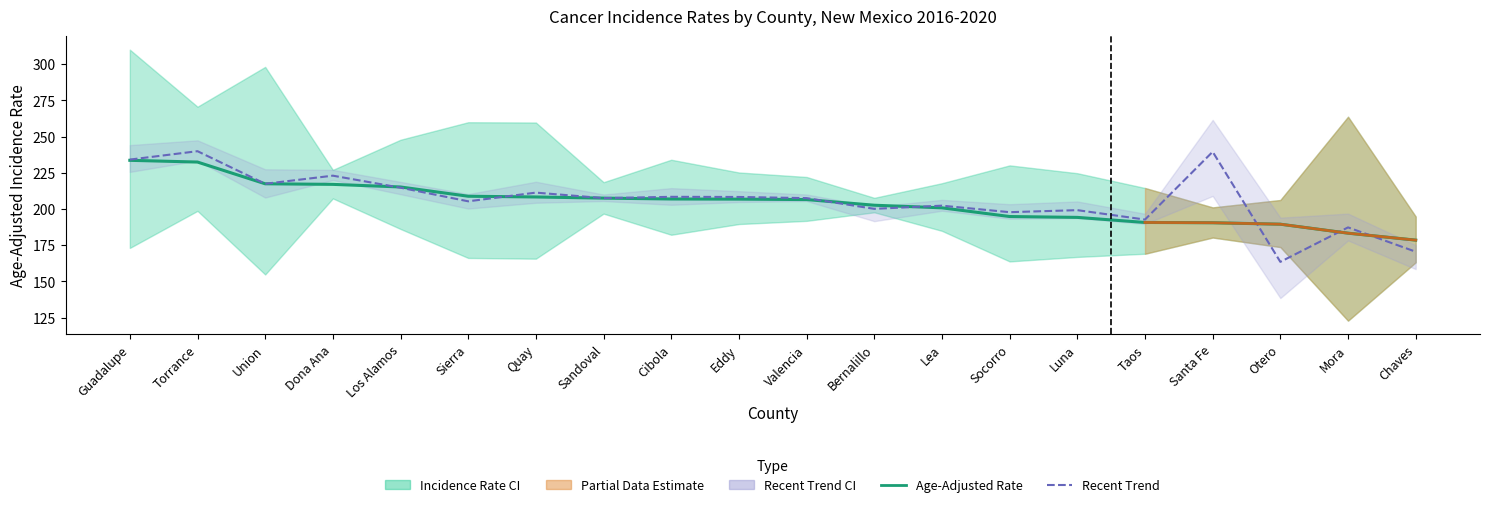

Between Sierra and Guadalupe, which is larger?

Guadalupe